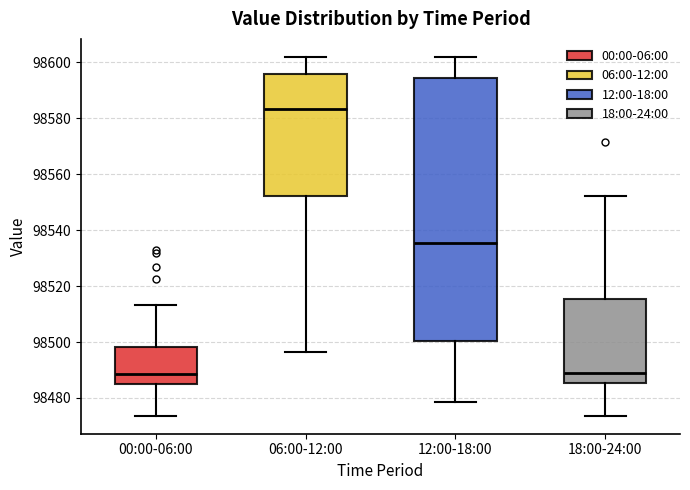

Which box has the highest median line?

06:00-12:00